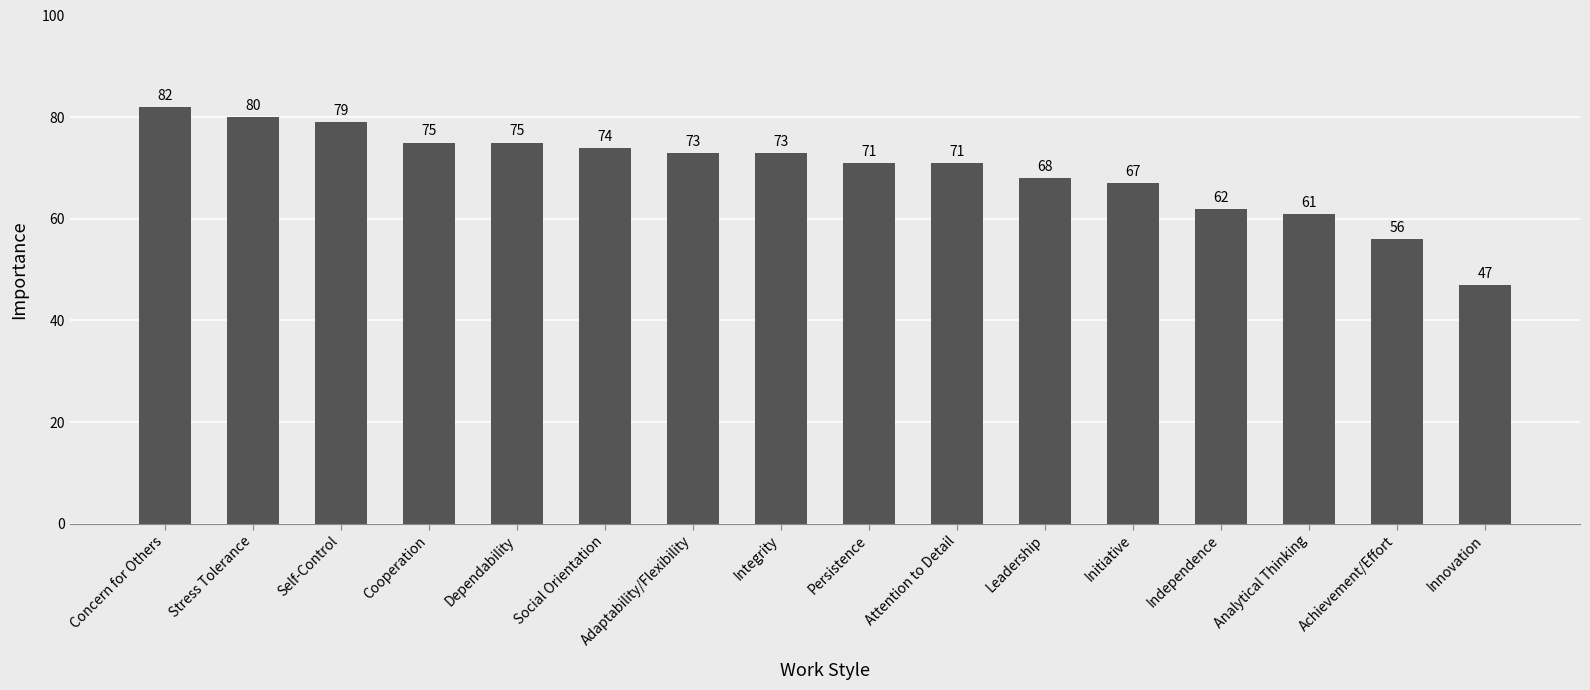

Reading right to left, list all the values displayed in this chart.

47	56	61	62	67	68	71	71	73	73	74	75	75	79	80	82